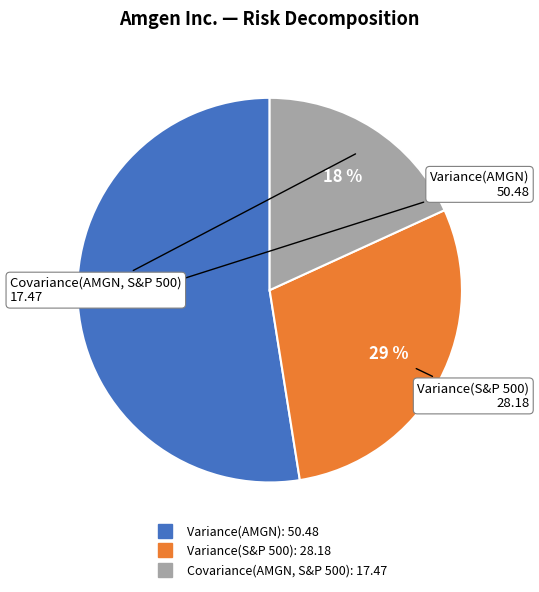

True or false: Covariance(AMGN, S&P 500) accounts for 23% of the total.

False